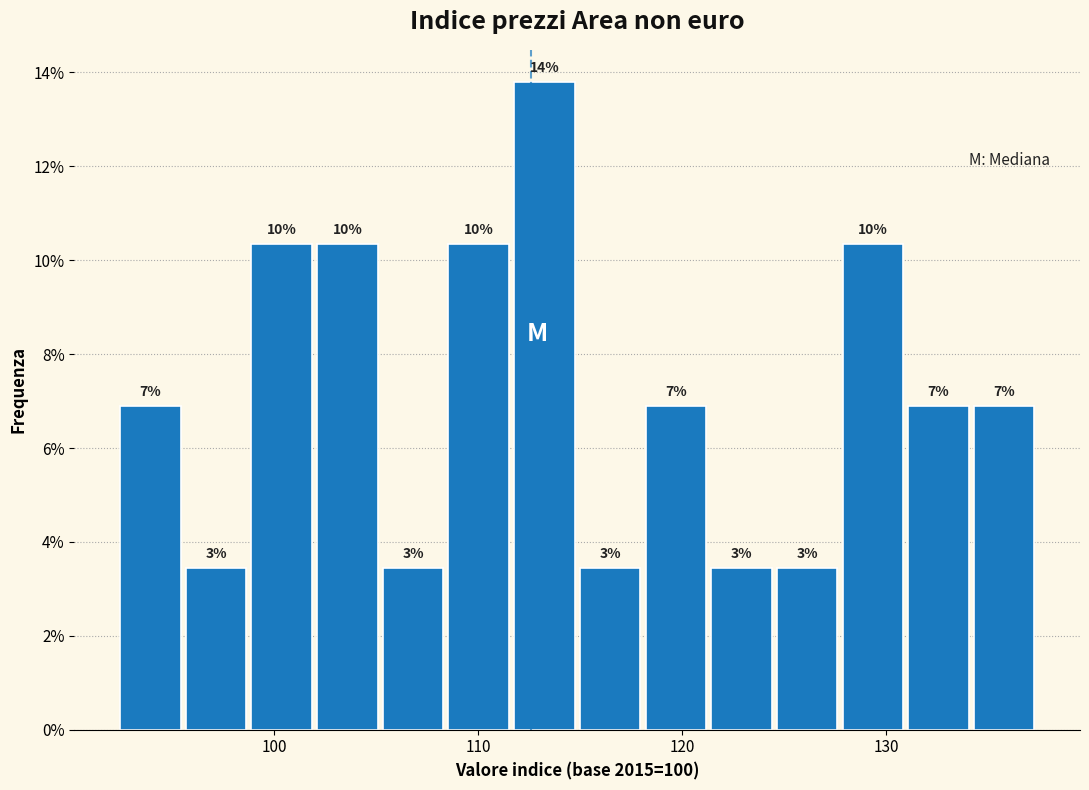

Around what value on the x-axis is the tallest bar? Give the approximate position of its centre, as read against the axis.

113